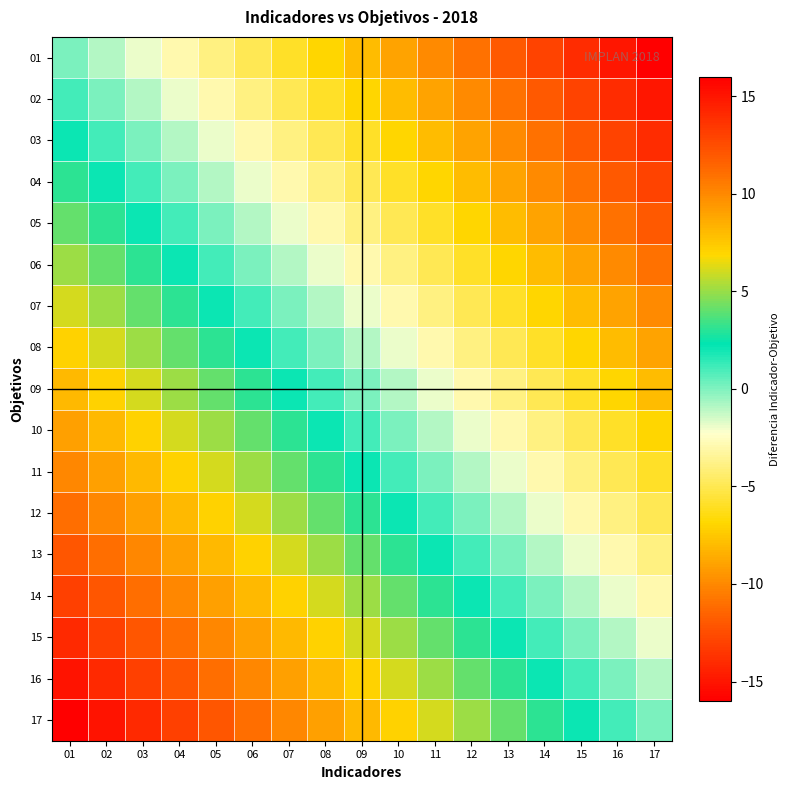

What is the spread (max minus min) of values at 03?

16